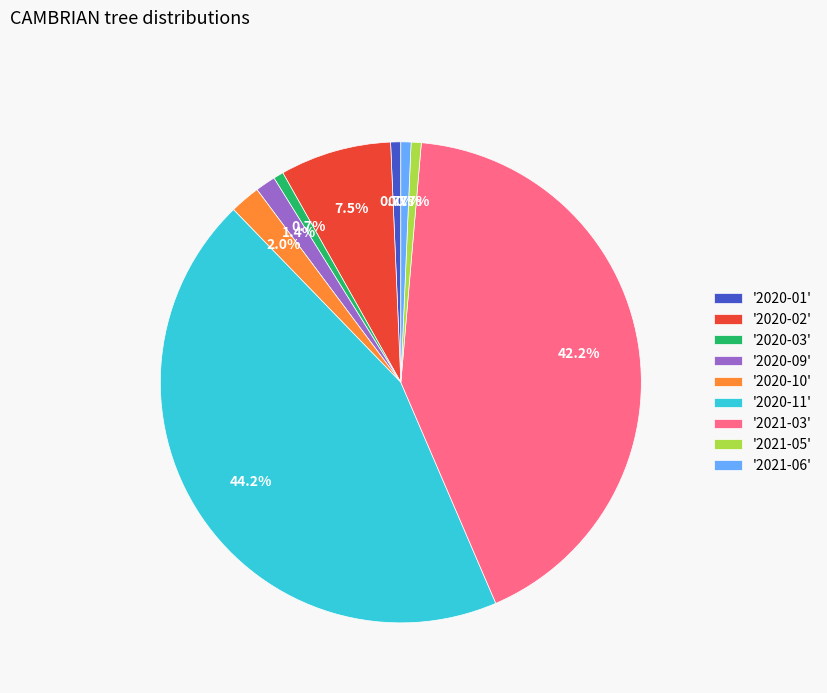

Count the number of slices in the pie.

9